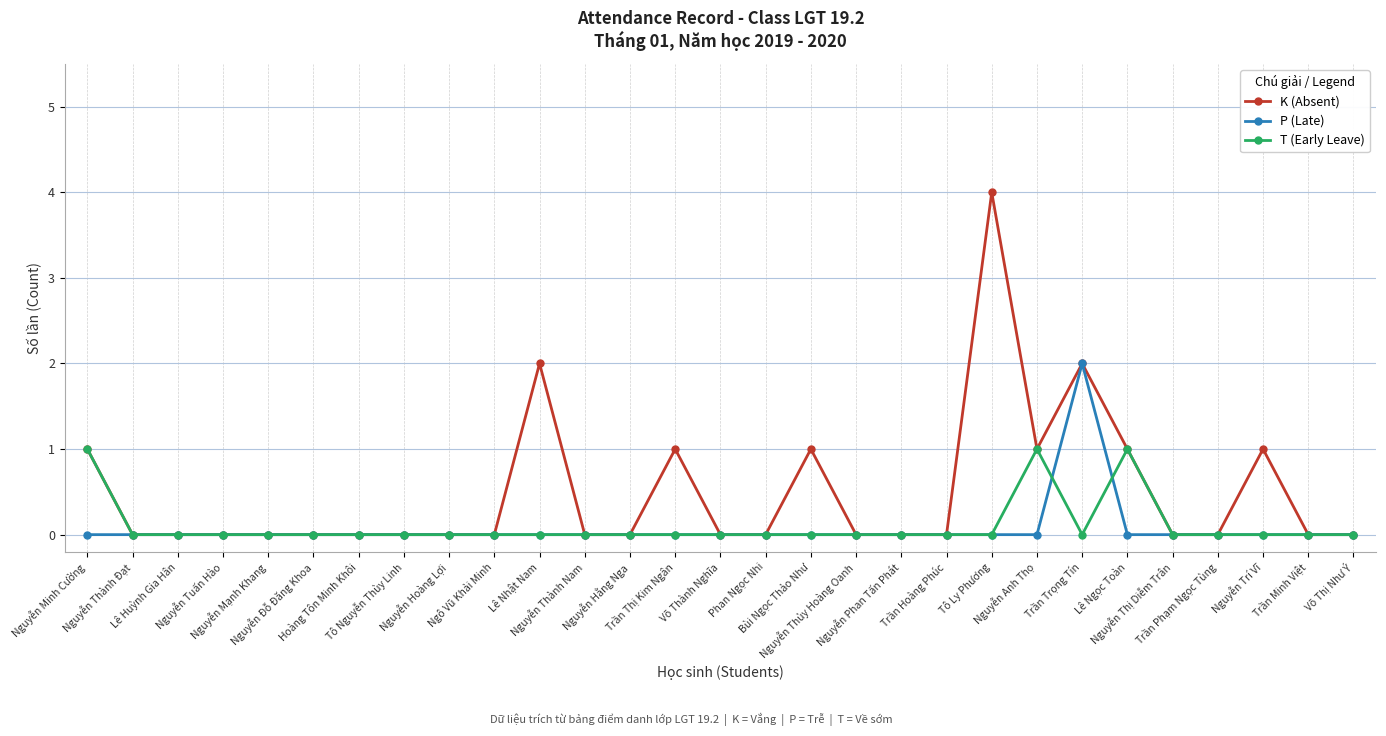

Which series has the largest total across all categories?

K (Absent)